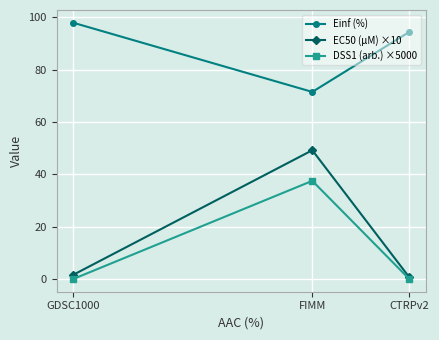

List the series in order of their peak value, lowest first.

DSS1 (arb.) ×5000, EC50 (µM) ×10, Einf (%)